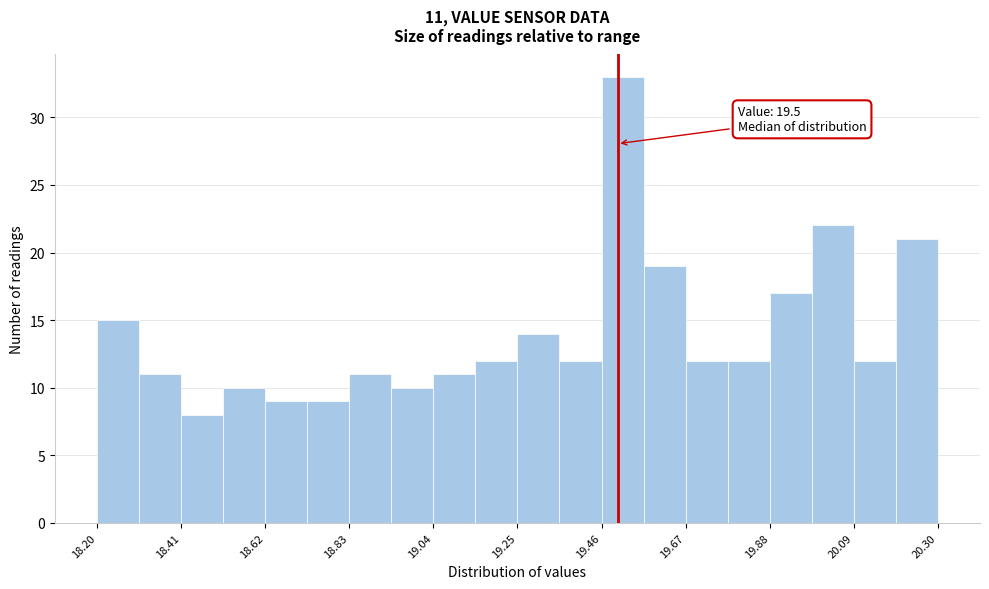

Read against the x-axis, roughly where is the centre of the tallest bar?

19.50